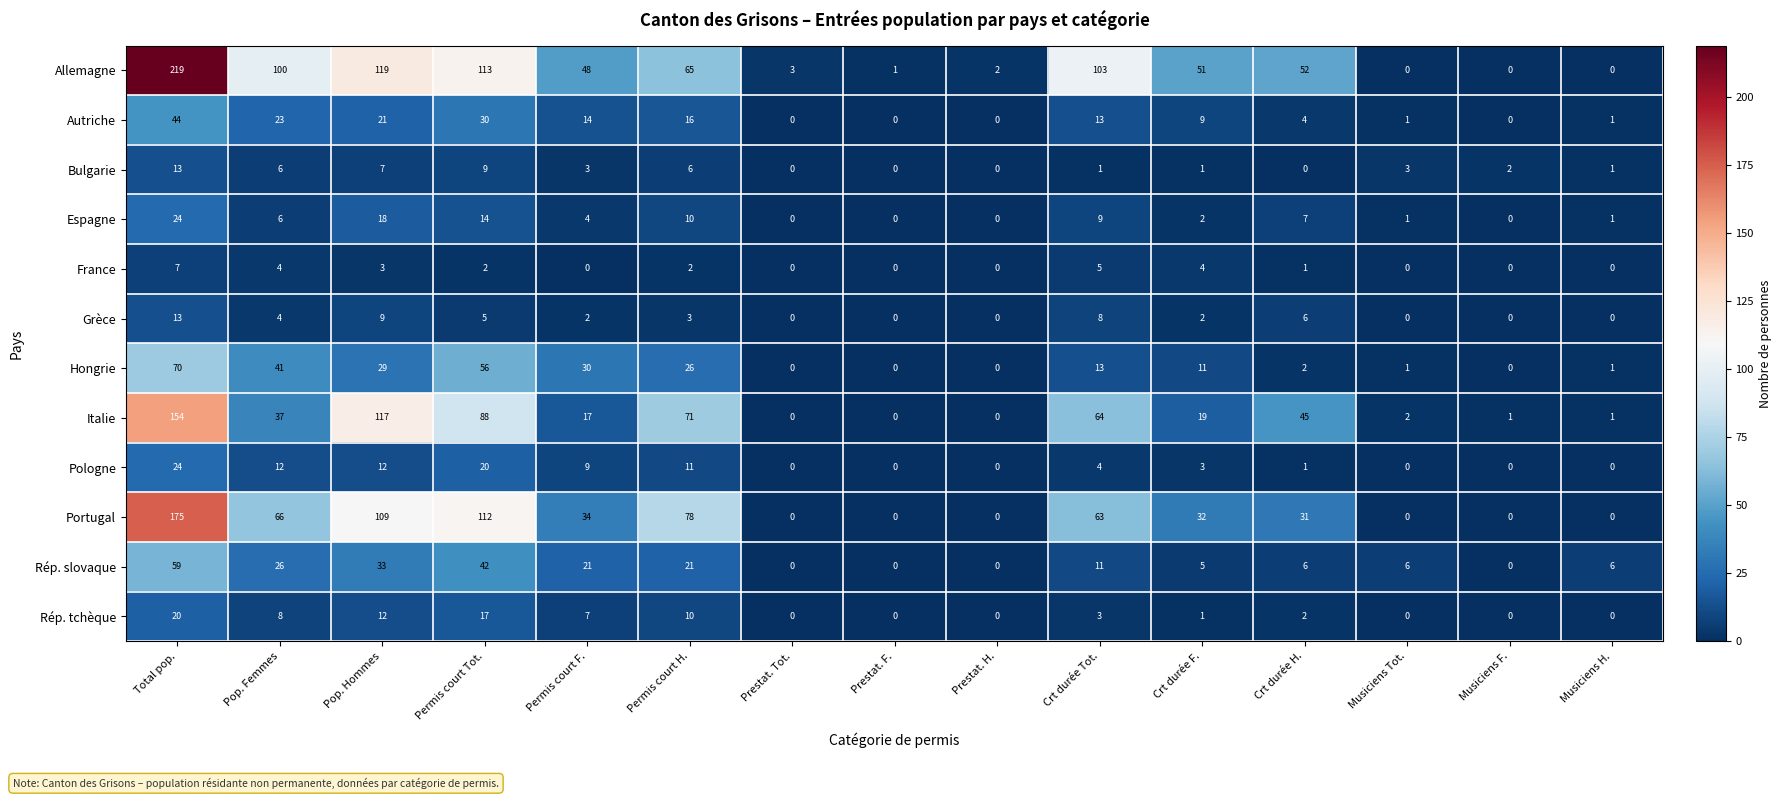

Where is Hongrie nearest to the value 35?

Permis court F.